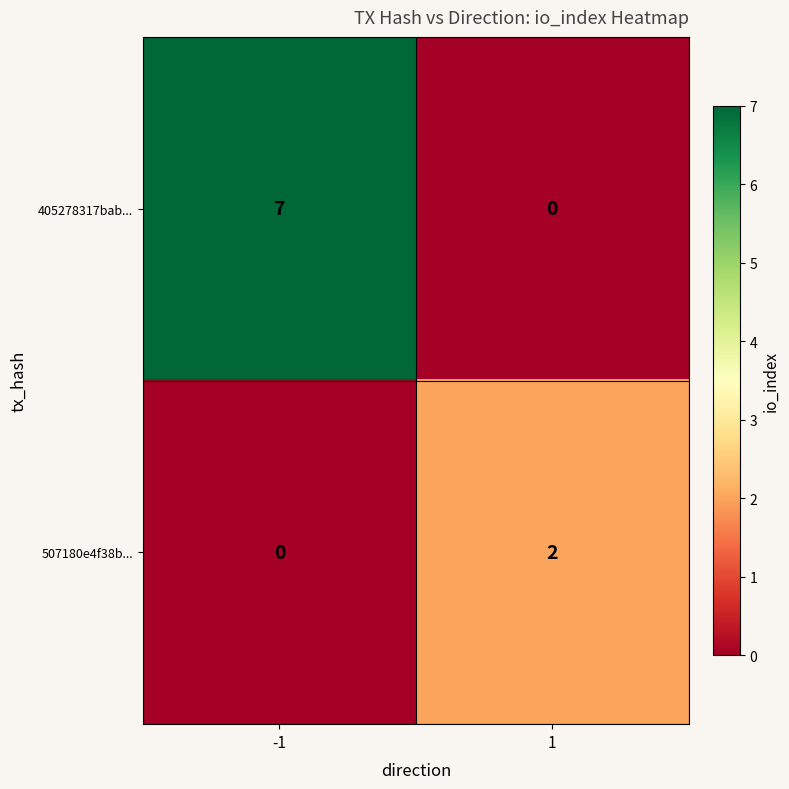

Reading left to right, transcribe all the data shown in this chart.

405278317bab...: -1=7	1=0
507180e4f38b...: -1=0	1=2